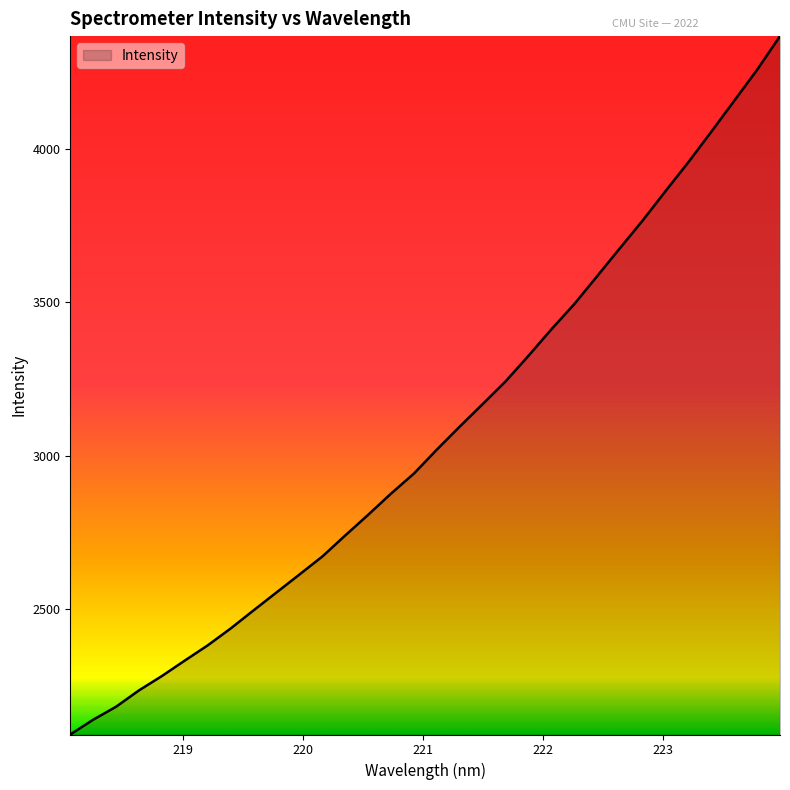

What is the difference between the maximum and minimum values?

2276.7